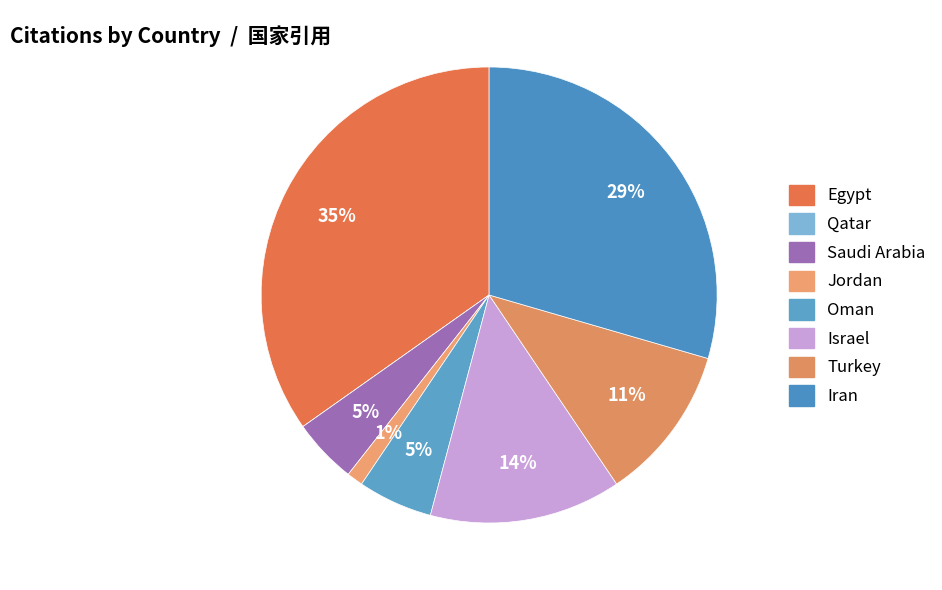

To the nearest percent, what is the combined percentage of Israel and Qatar?

14%